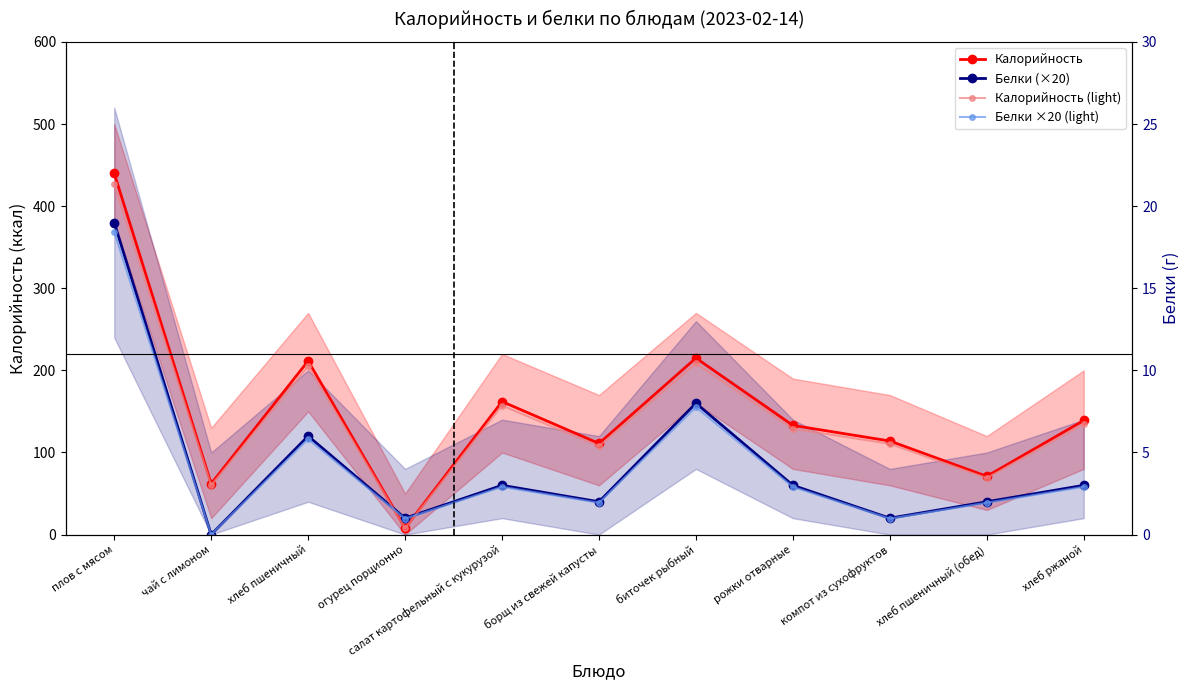

True or false: Калорийность (light) has more than 2 points higher than both neighbors.

True